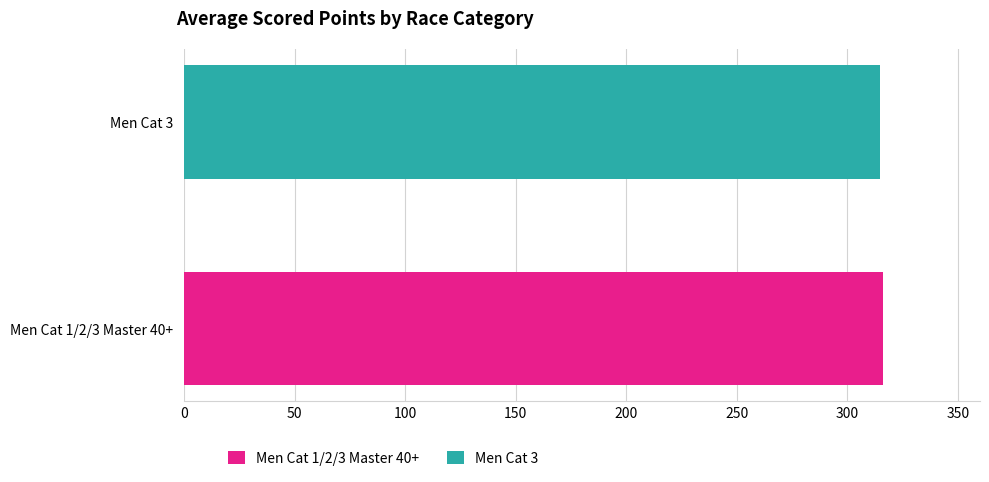

Which series has the widest spread of values?

Men Cat 1/2/3 Master 40+